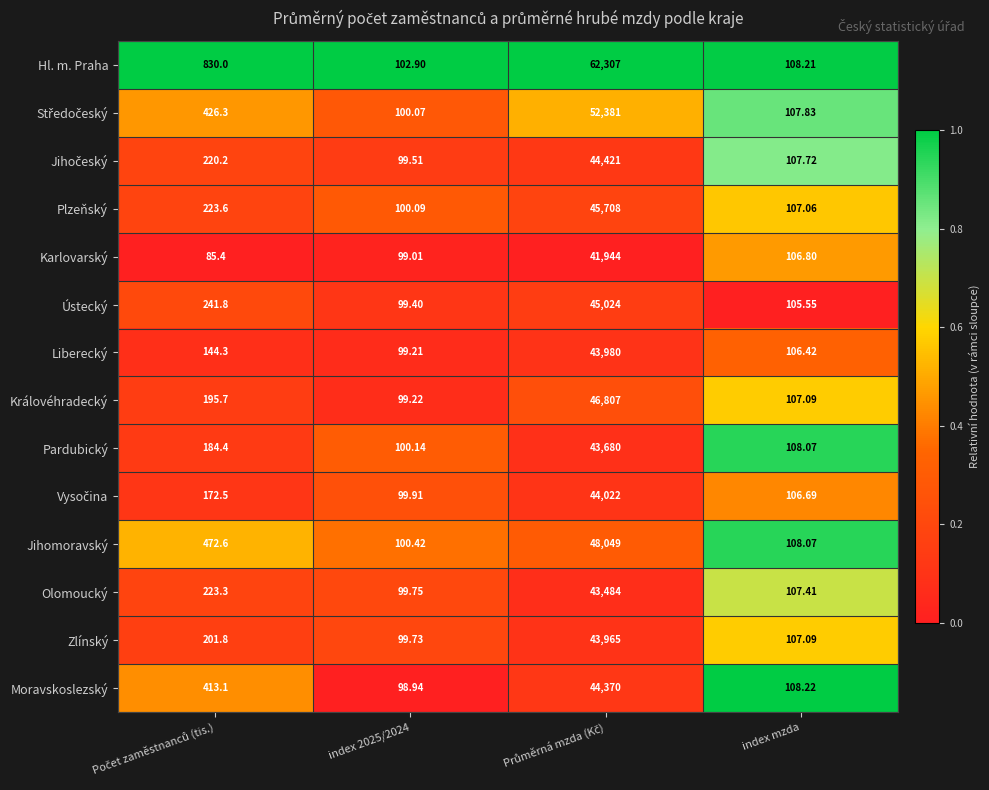

Which series has the largest total across all categories?

Hl. m. Praha